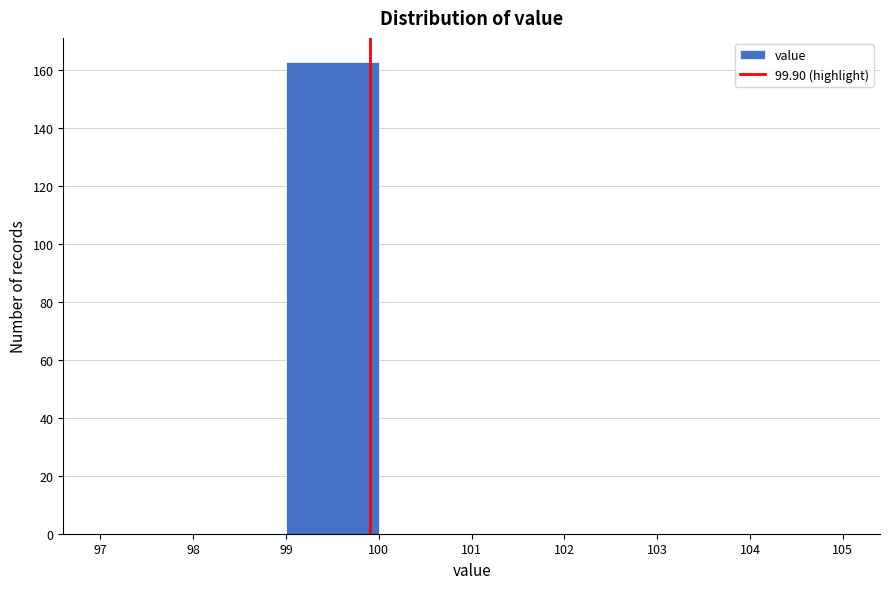

Reading left to right, list every bar in this chart as the range it spans on the x-axis followed by its height. The values are not printed on the chart, so give them approximately, as read against the axis.

97 to 98: 0
98 to 99: 0
99 to 100: 164
100 to 101: 0
101 to 102: 0
102 to 103: 0
103 to 104: 0
104 to 105: 0